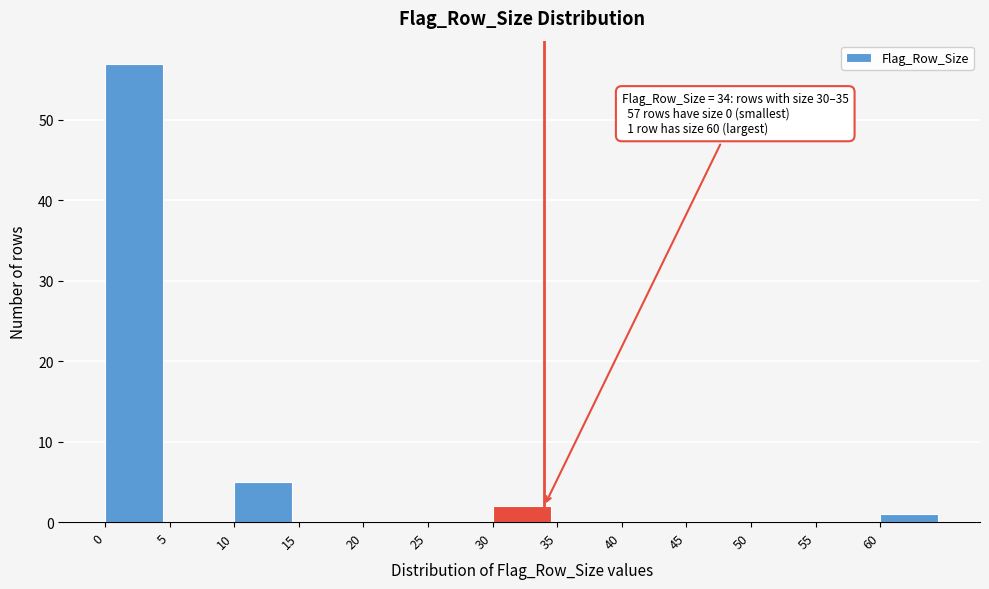

Over which range of the x-axis is the bar tallest?

0 to 5